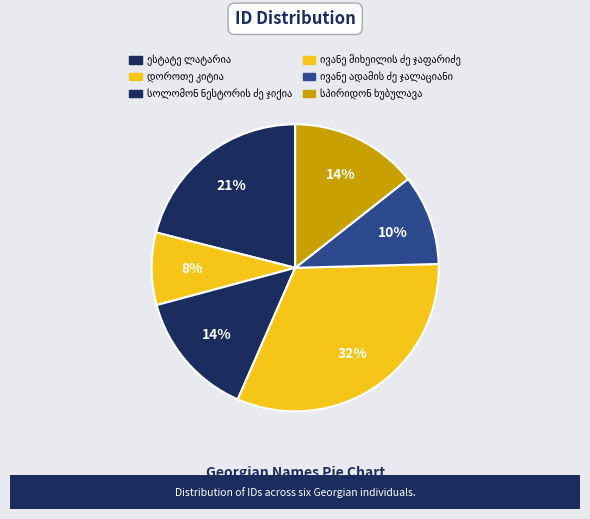

What is the total percentage of ესტატე ლატარია and სპირიდონ ხუბულავა?

35.4%